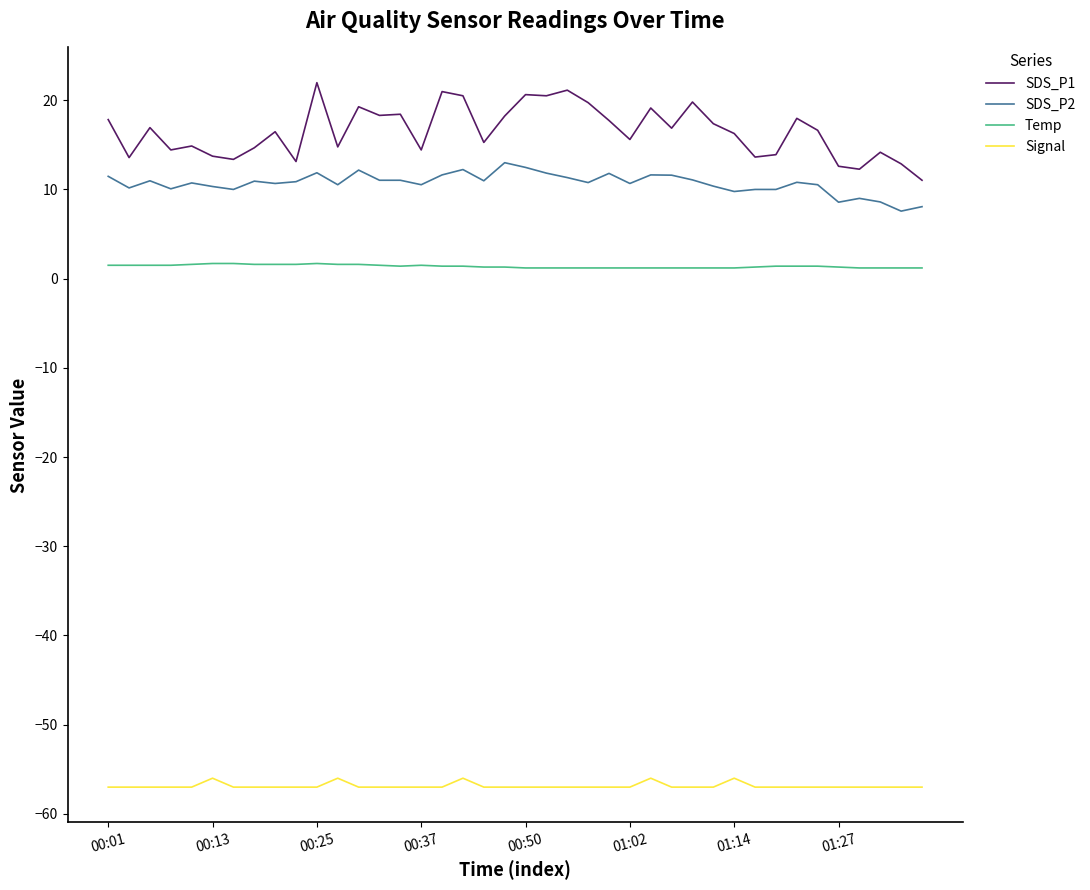

What is the maximum value for SDS_P2?

13.0